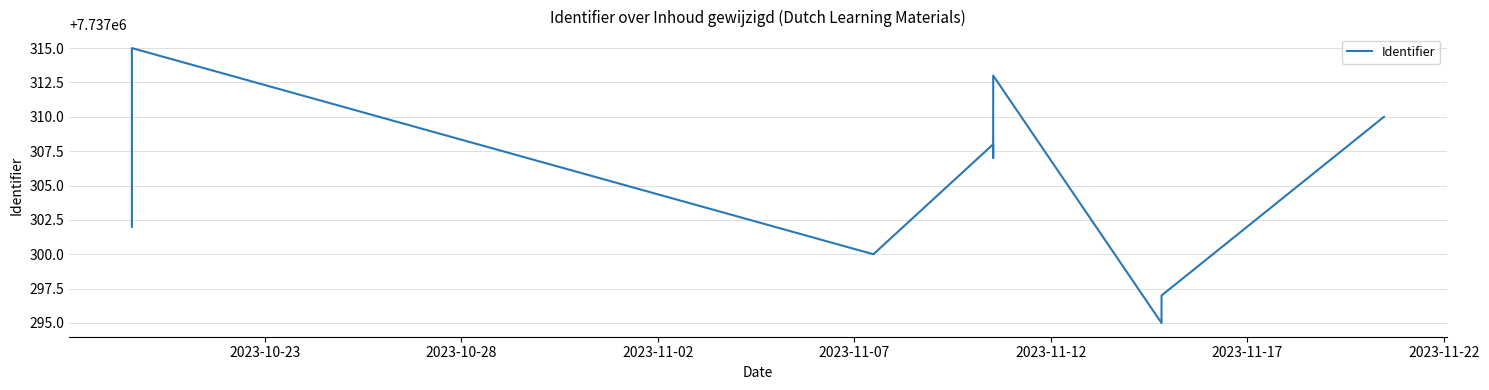

What is the difference between the maximum and minimum values?

20